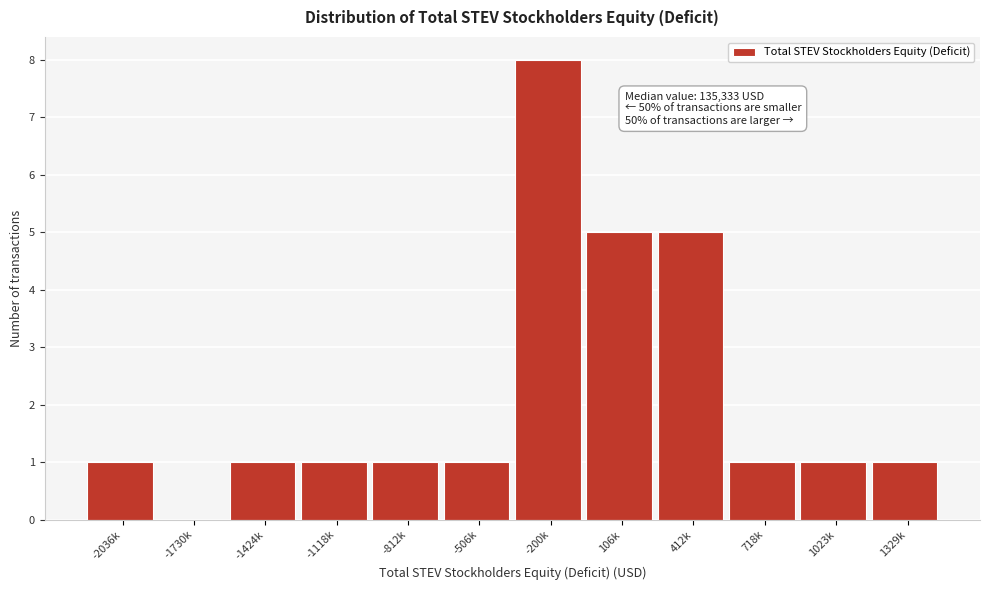

Reading left to right, transcribe all the data shown in this chart.

-2036k=1	-1730k=0	-1424k=1	-1118k=1	-812k=1	-506k=1	-200k=8	106k=5	412k=5	718k=1	1023k=1	1329k=1